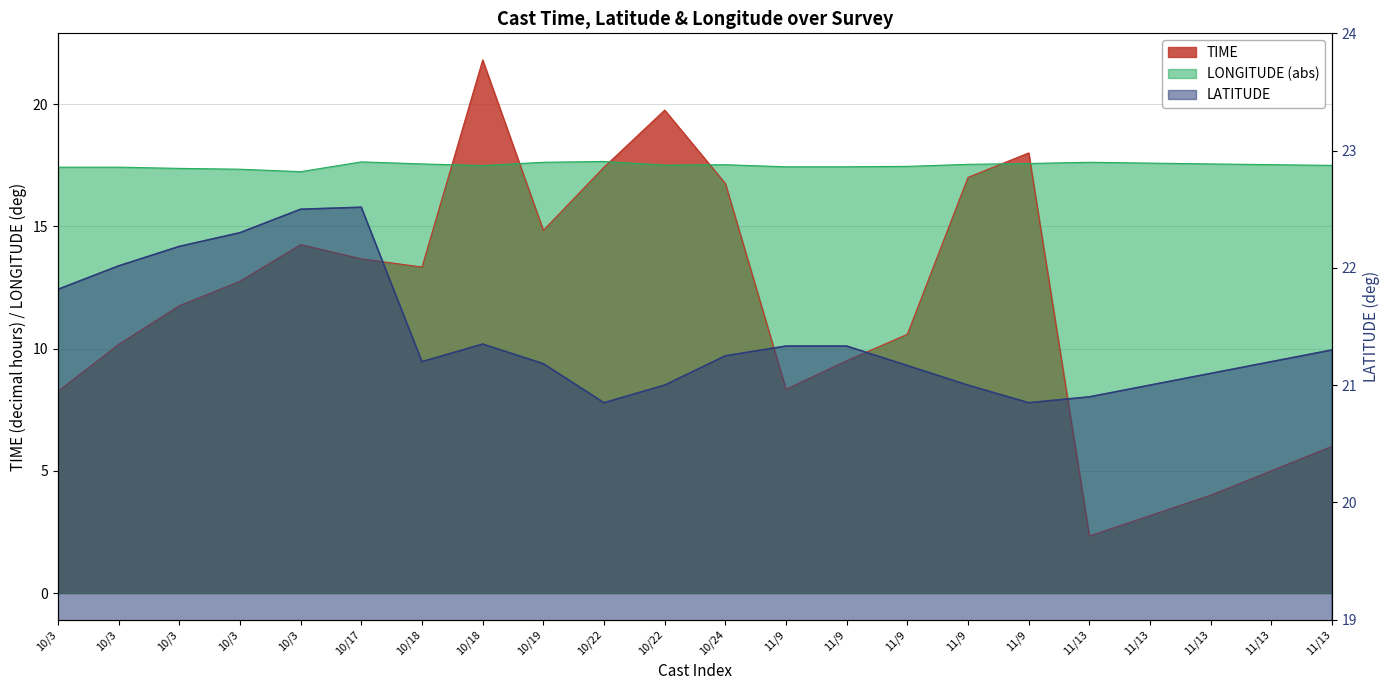

What is the difference between the maximum and minimum values in the LATITUDE series?

1.7